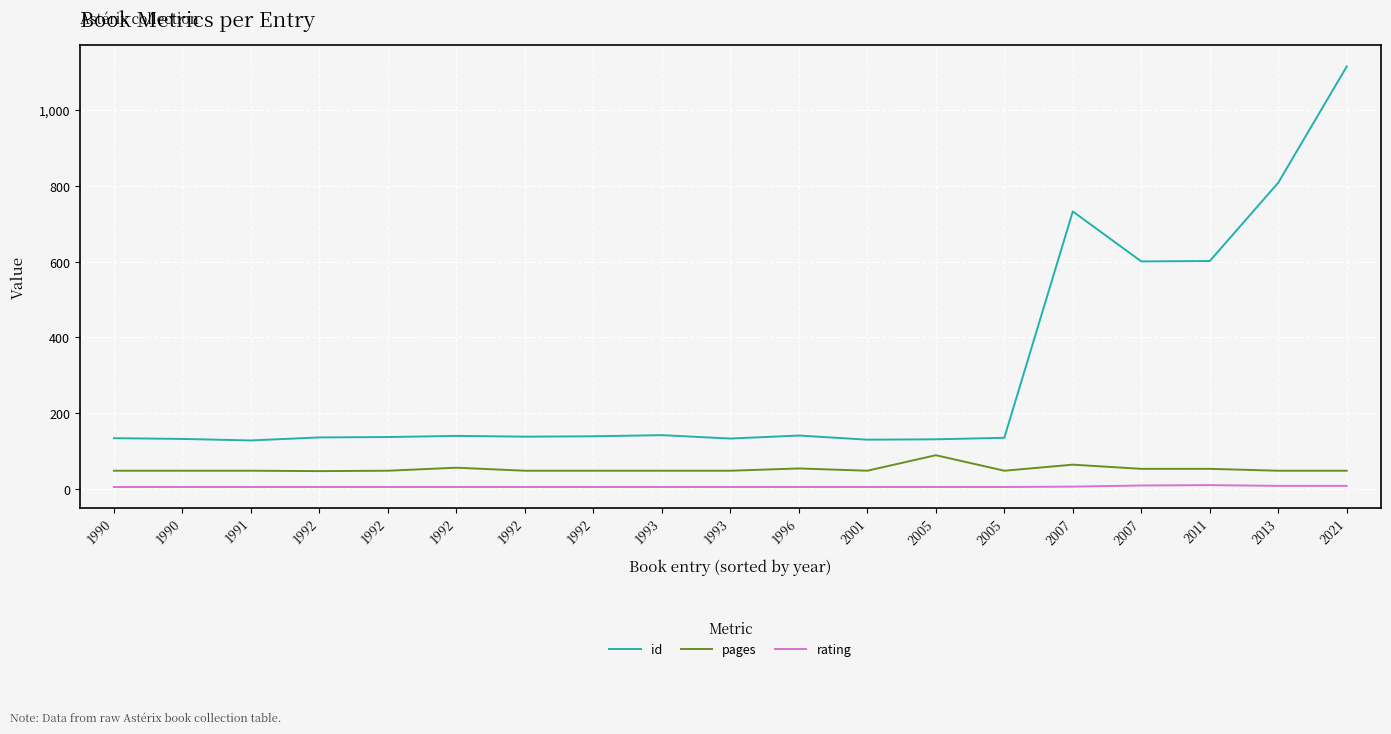

What is the smallest value displayed?

5